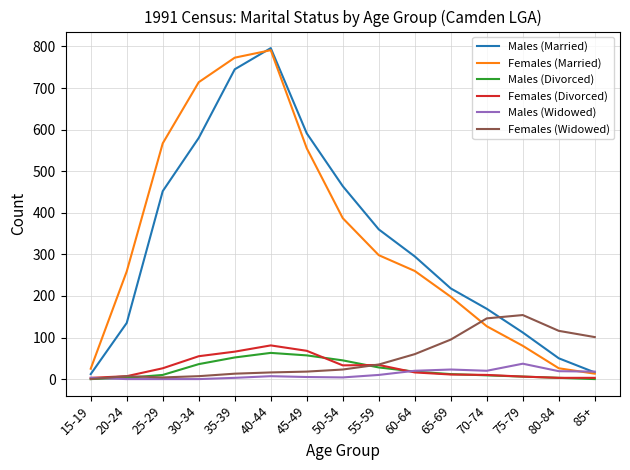

Which series changed the most between 20-24 and 85+?

Females (Married)